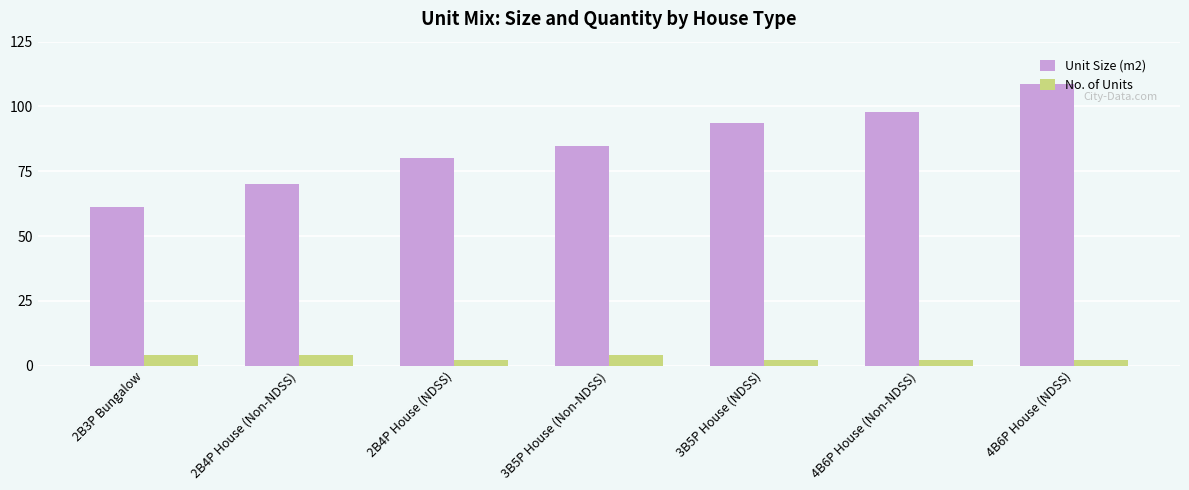

Rank the categories by Unit Size (m2) value from highest to lowest.

4B6P House (NDSS), 4B6P House (Non-NDSS), 3B5P House (NDSS), 3B5P House (Non-NDSS), 2B4P House (NDSS), 2B4P House (Non-NDSS), 2B3P Bungalow